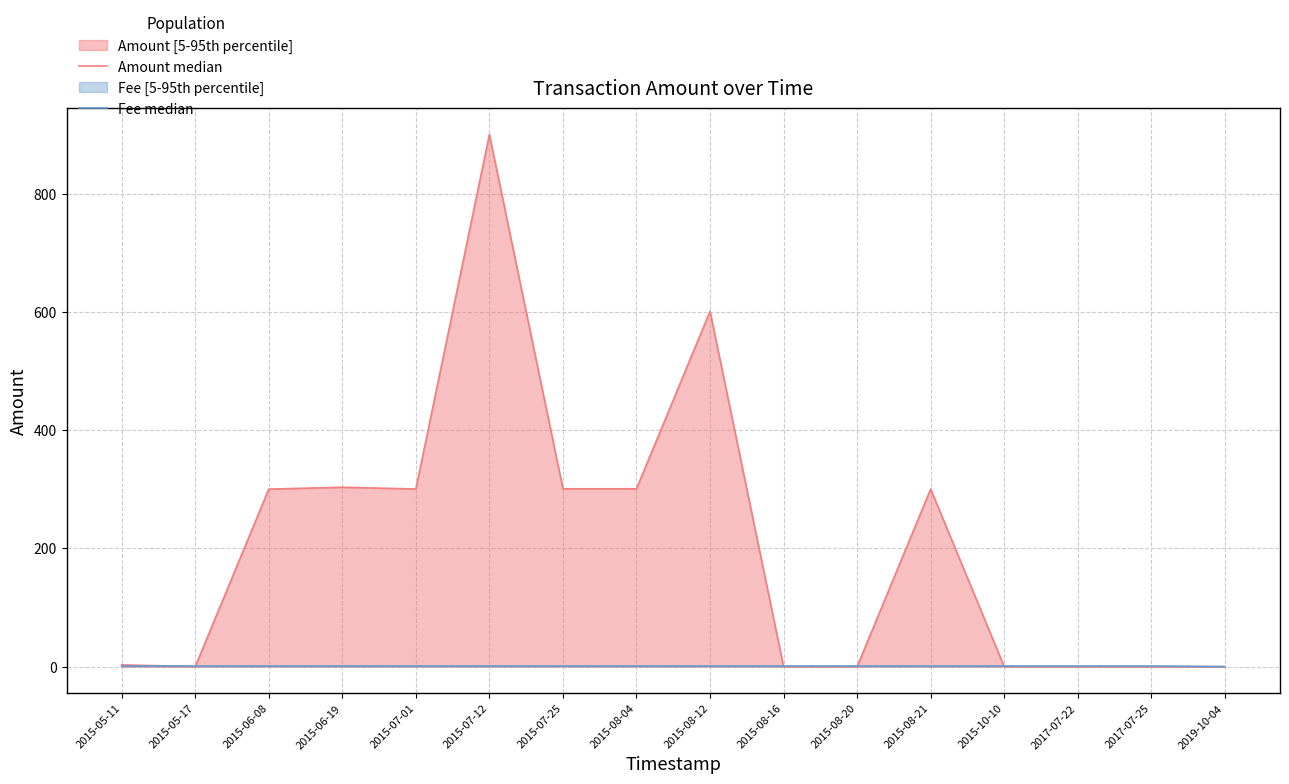

Rank the series at 2015-08-21 from highest to lowest value.

Amount median, Fee median